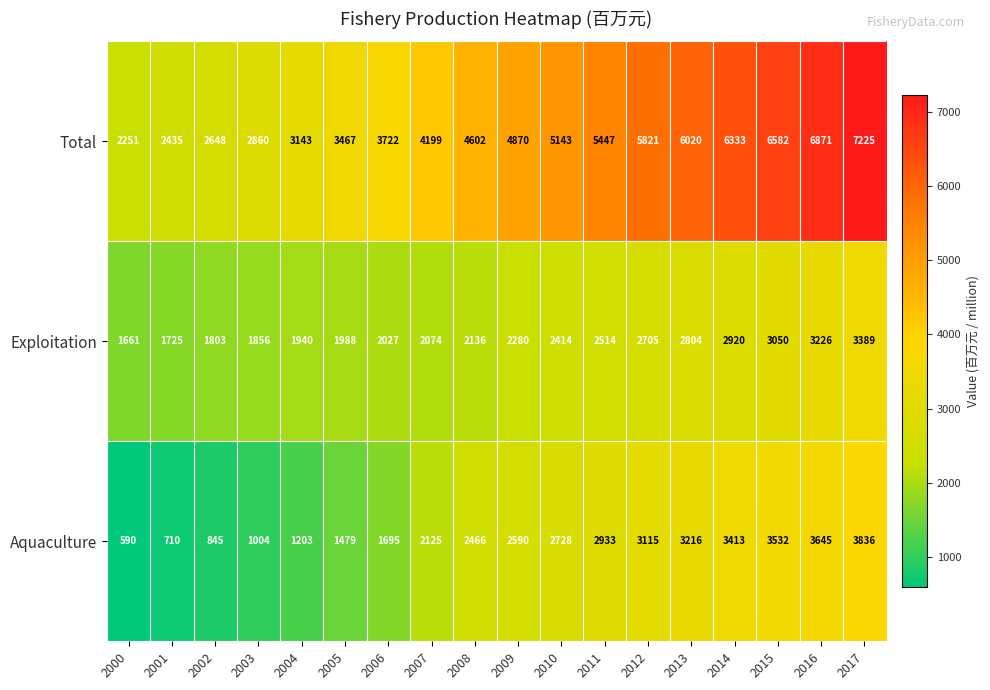

At how many categories does at least one series exceed 3281?

13